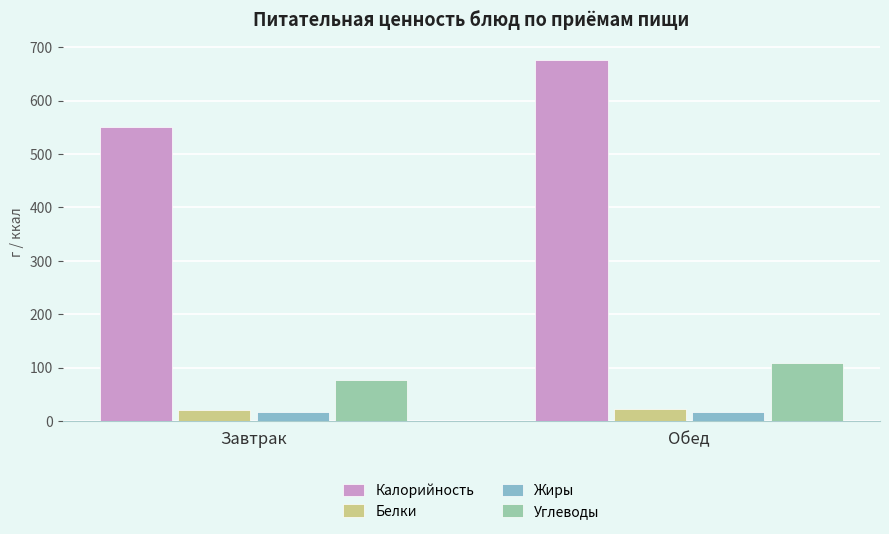

How many bars are there in each group?

4